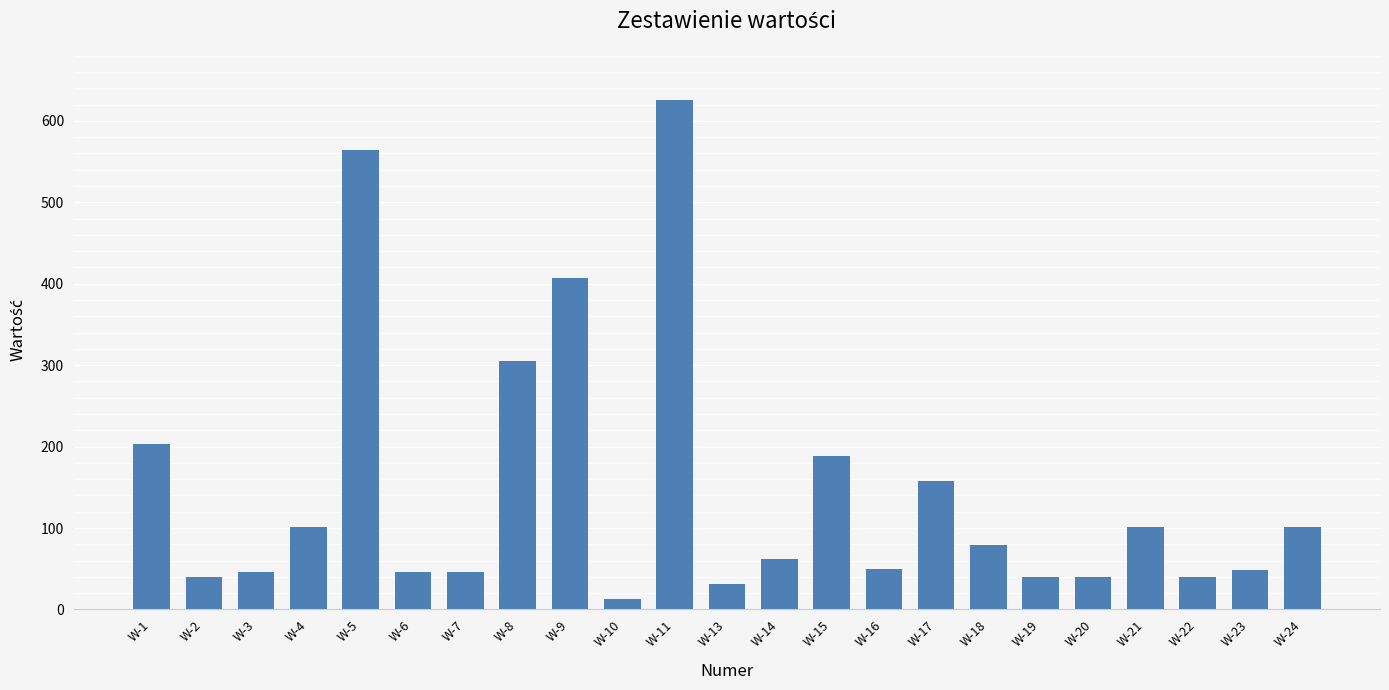

How many data points are less than 61?

11